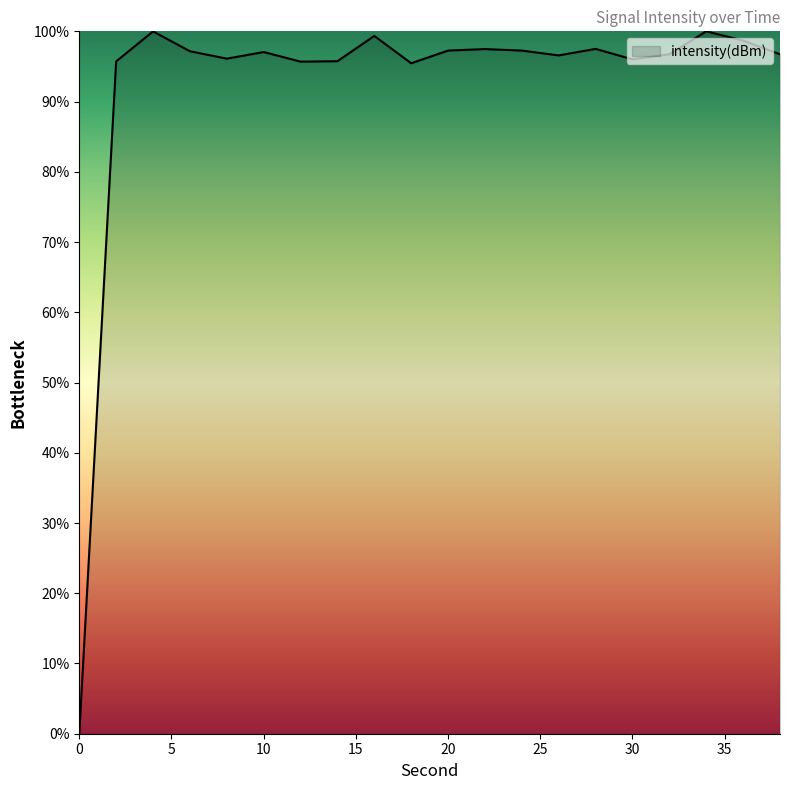

What is the difference between the second highest and minimum values?

100.0